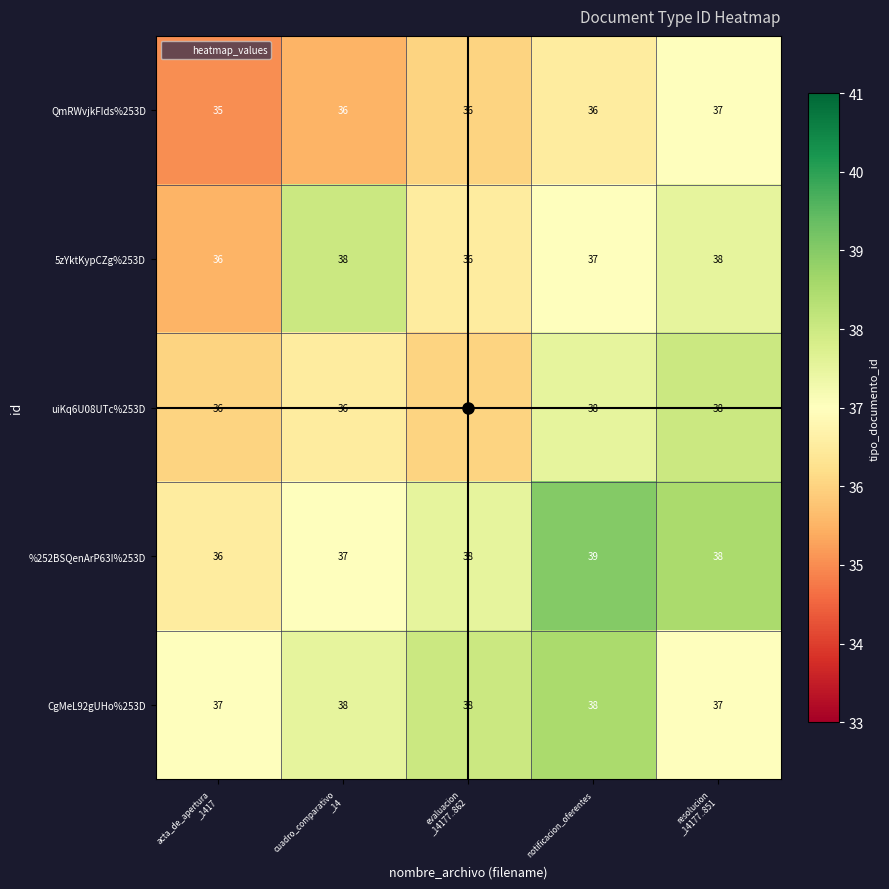

What is the minimum value shown in the chart?

35